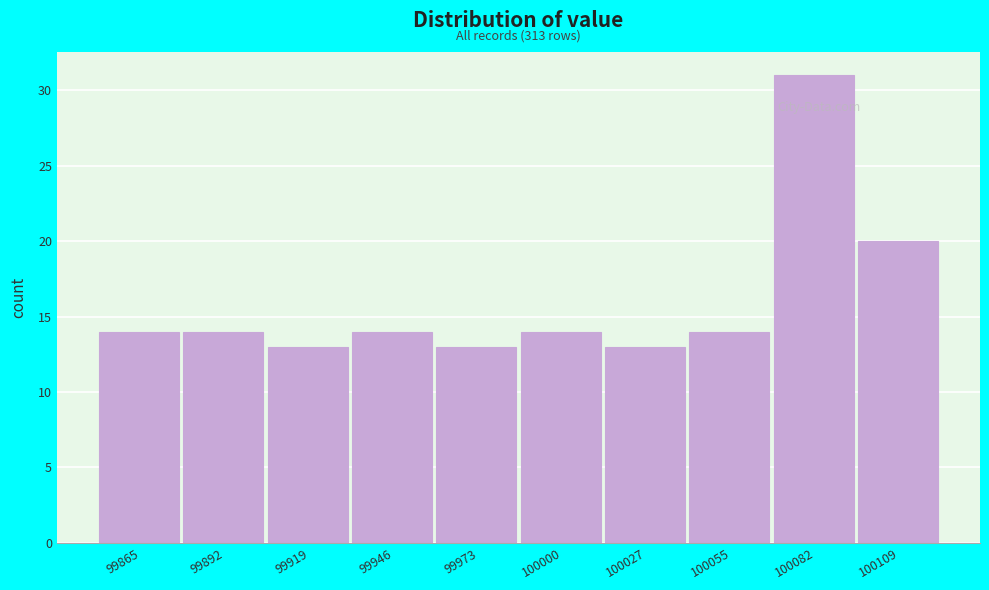

Over which range of the x-axis is the bar tallest?

100070 to 100095